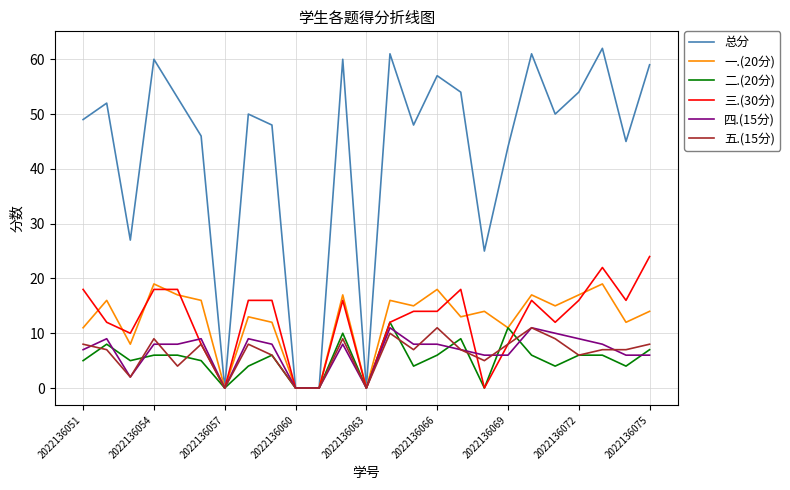

Which series has the largest total across all categories?

总分